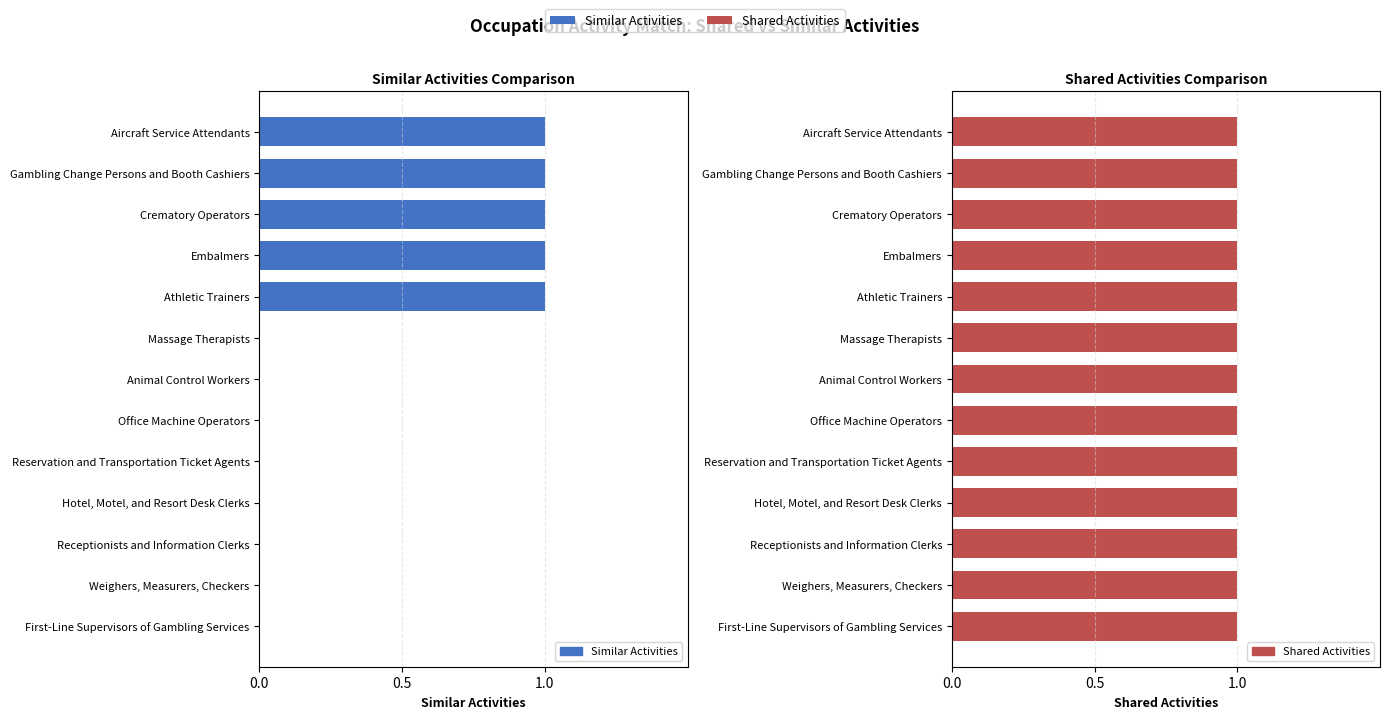

The Similar Activities series shows 0.3 at Athletic Trainers. True or false?

False